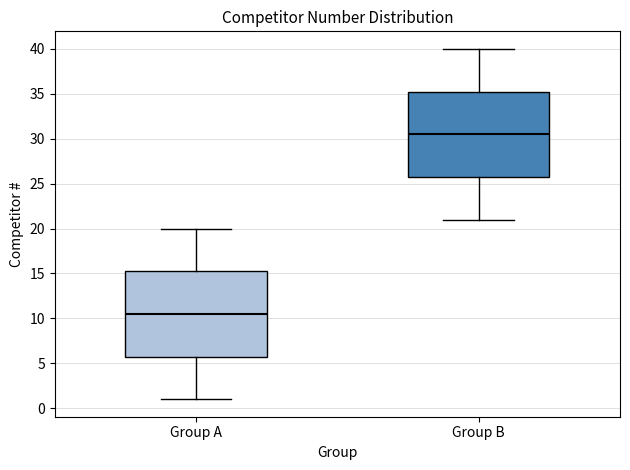

Reading left to right, read every box against the y-axis: the position of its median line, the range the box covers, and the ends of its whiskers. The values are not printed on the chart, so give them approximately, as read against the axis.

Group A: median 10.5, box 6.0 to 15.5, whiskers 1.0 to 20.0
Group B: median 30.5, box 26.0 to 35.5, whiskers 21.0 to 40.0